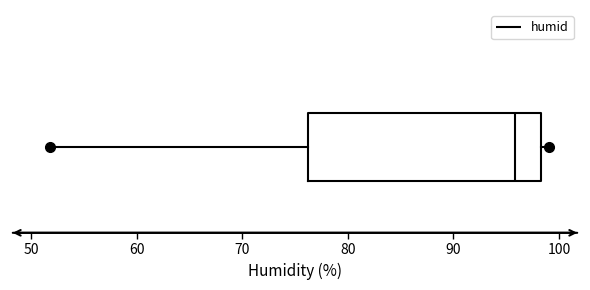

Where does the median line of the box sit on the x-axis? The values are not printed on the chart, so give them approximately, as read against the axis.

96